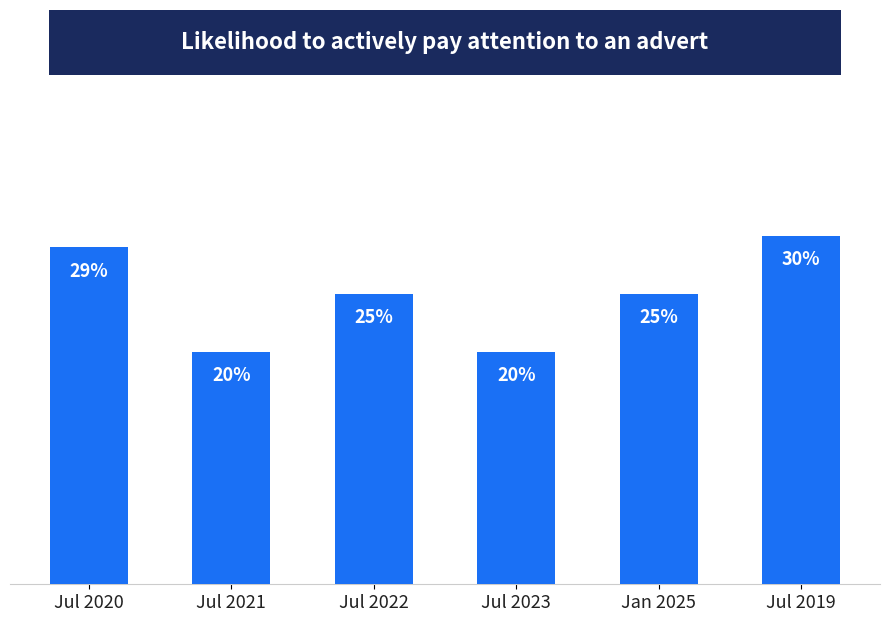

The chart shows a value of 0.2 at Jan 2025. True or false?

True